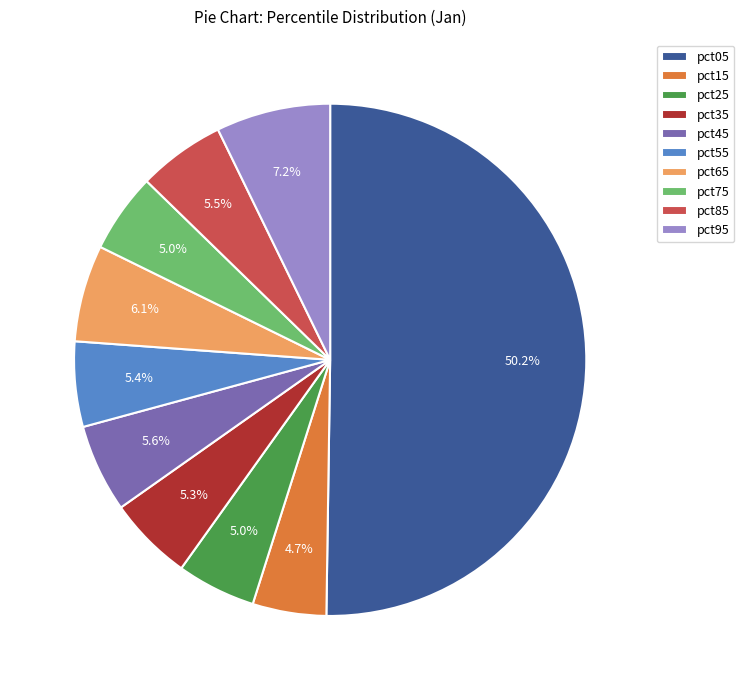

Which slice is the largest?

pct05